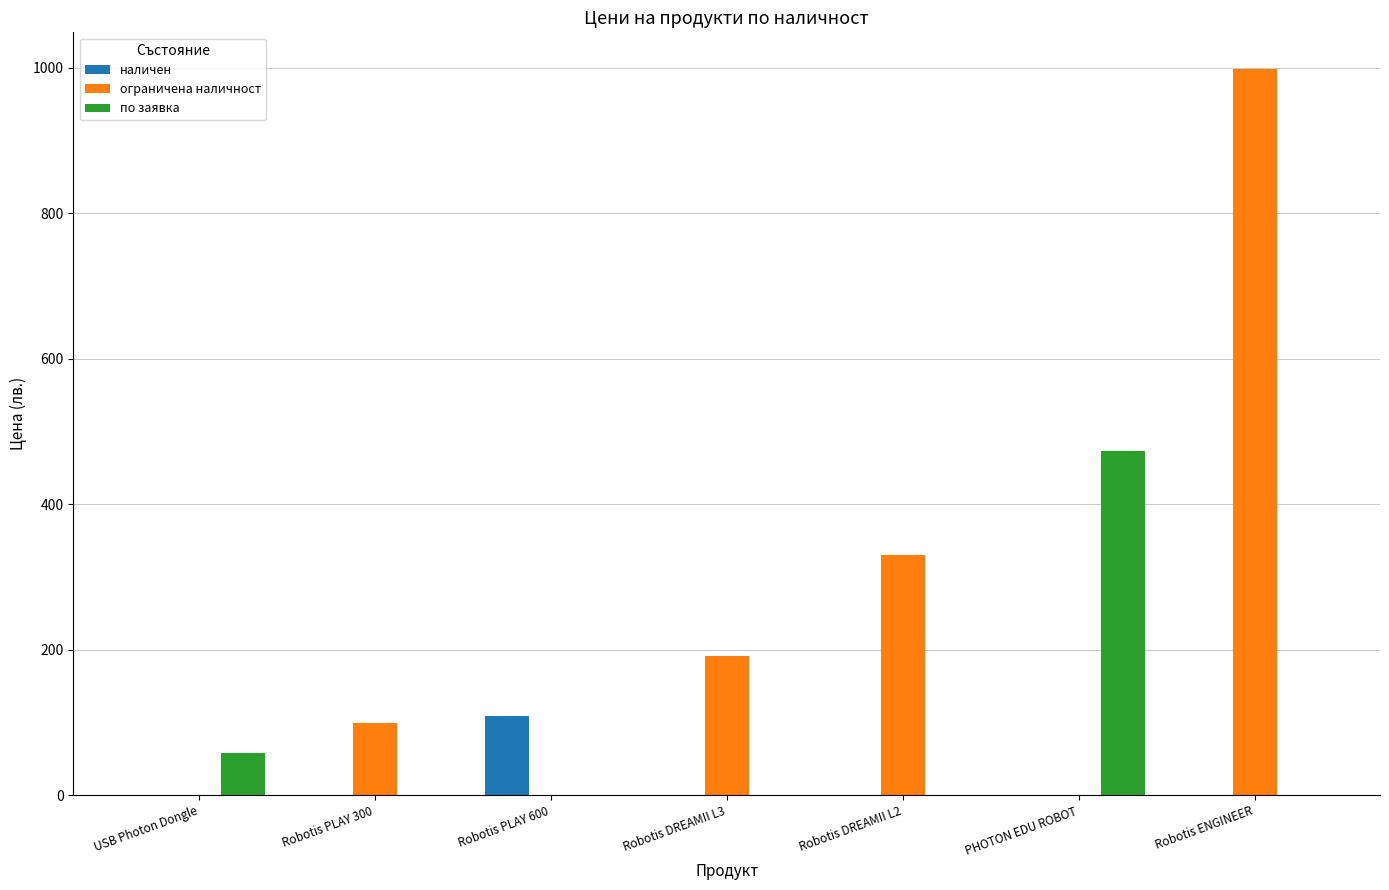

What is the maximum value shown in the chart?

999.0